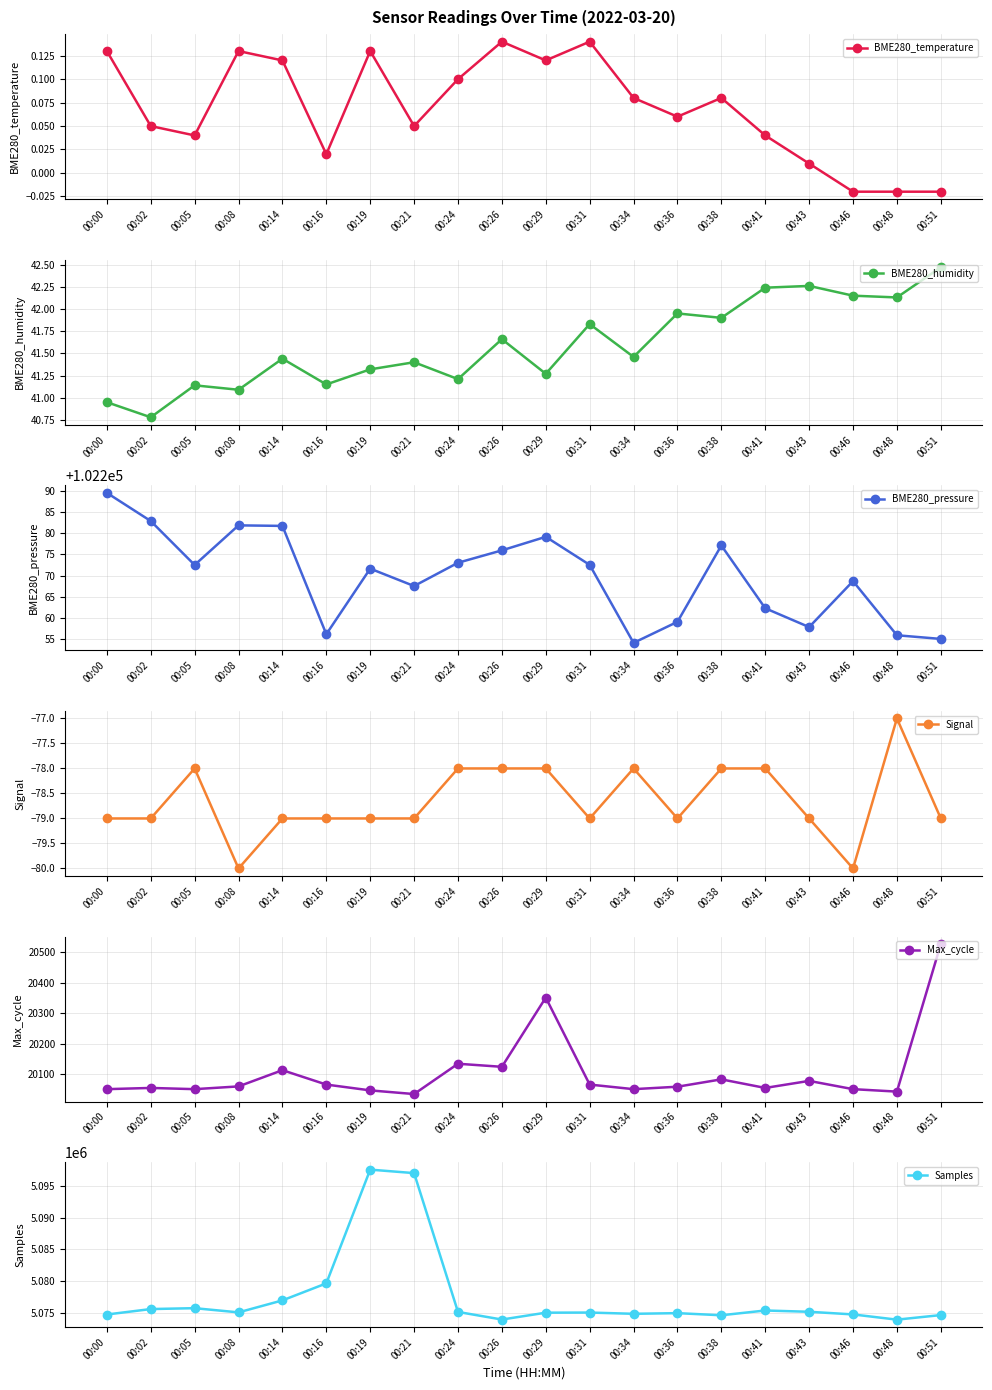

What are all the series names shown in the legend?

BME280_temperature, BME280_humidity, BME280_pressure, Signal, Max_cycle, Samples